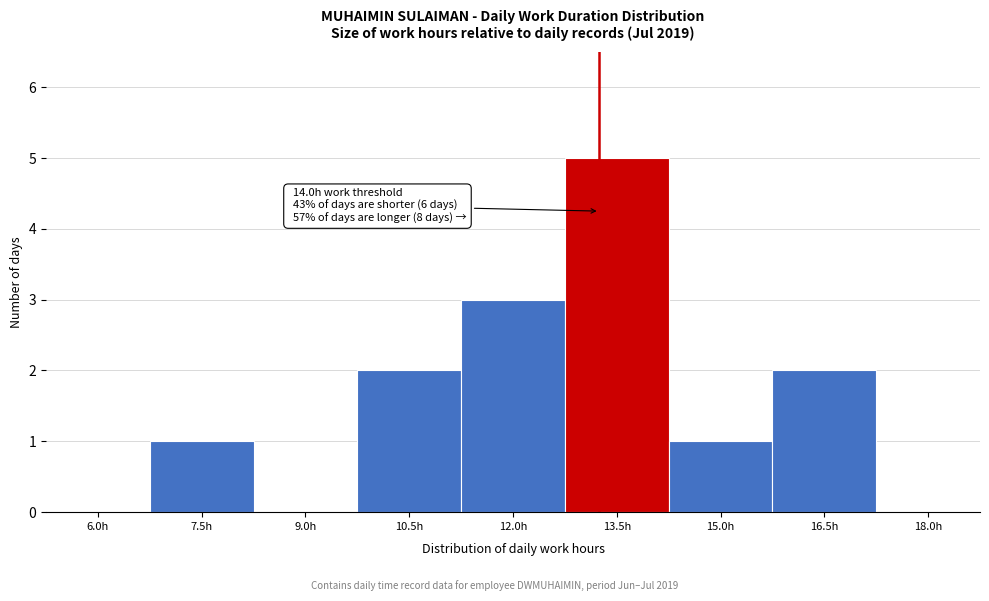

Reading right to left, transcribe all the data shown in this chart.

18.0h=0	16.5h=2	15.0h=1	13.5h=5	12.0h=3	10.5h=2	9.0h=0	7.5h=1	6.0h=0